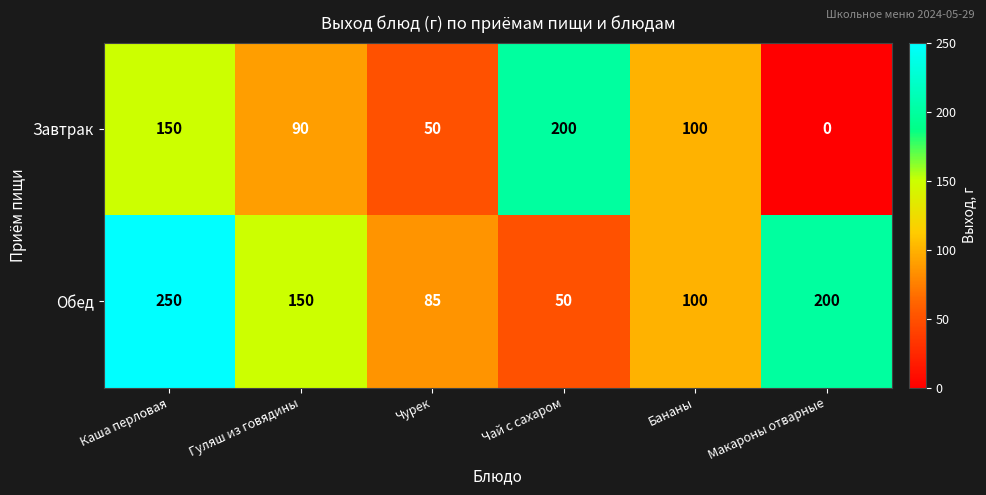

The Завтрак series shows 100 at Бананы. True or false?

True